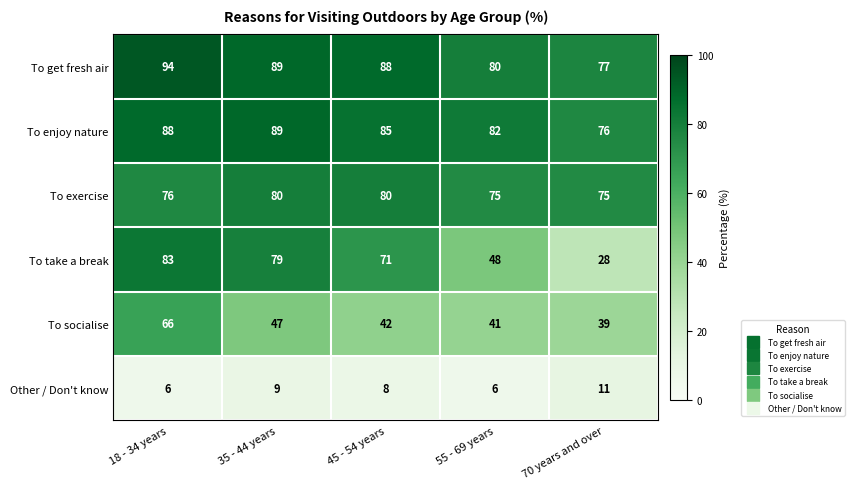

At which label is To enjoy nature closest to 82?

55 - 69 years